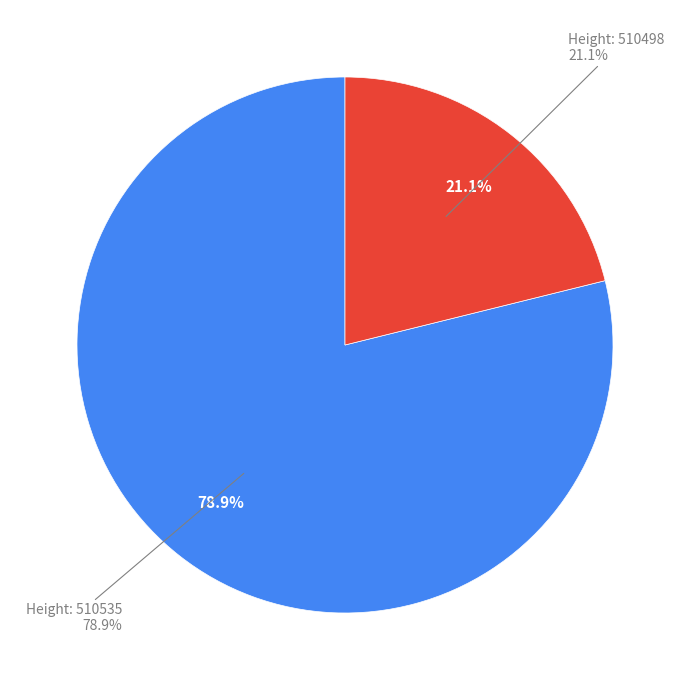

True or false: 510535 accounts for 69% of the total.

False